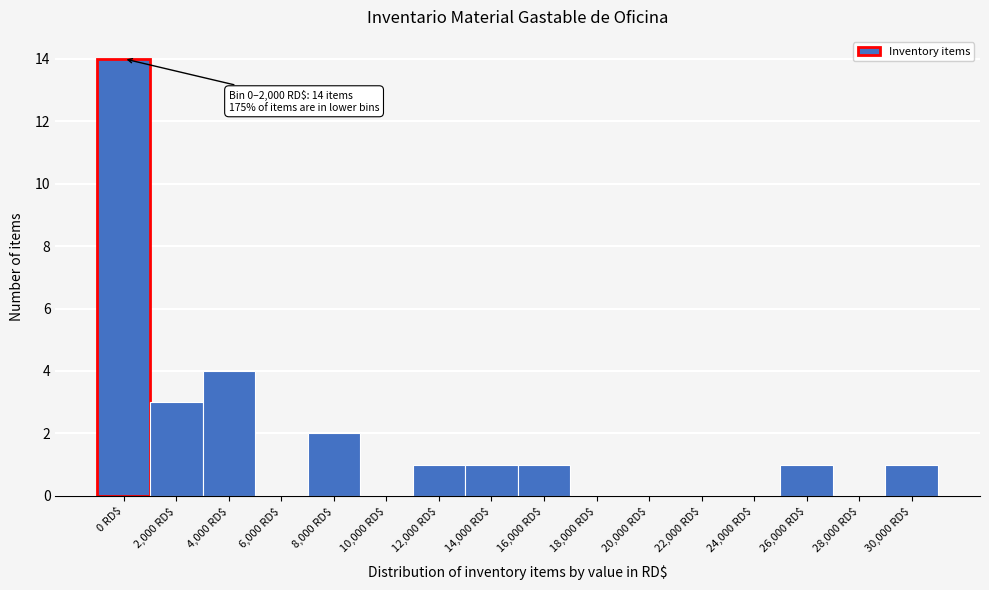

True or false: the data shows 10 at 18,000 RD$.

False